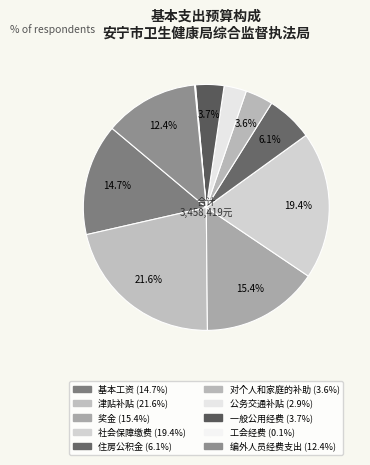

Count the number of slices in the pie.

10